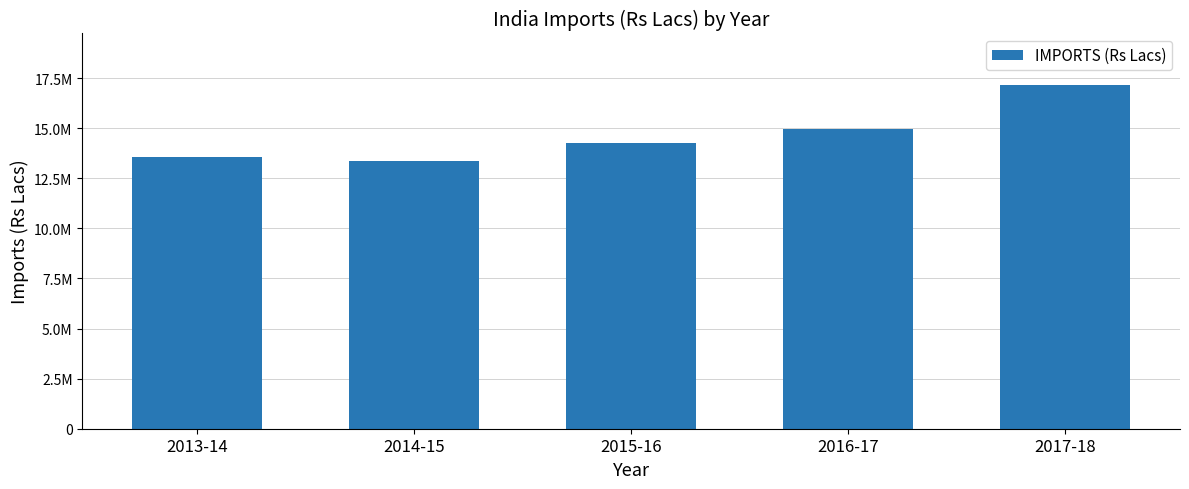

Reading left to right, what are all the values shown in this chart?

2013-14=13561345.6	2014-15=13342060.3	2015-16=14267820.2	2016-17=14965539.6	2017-18=17156509.1